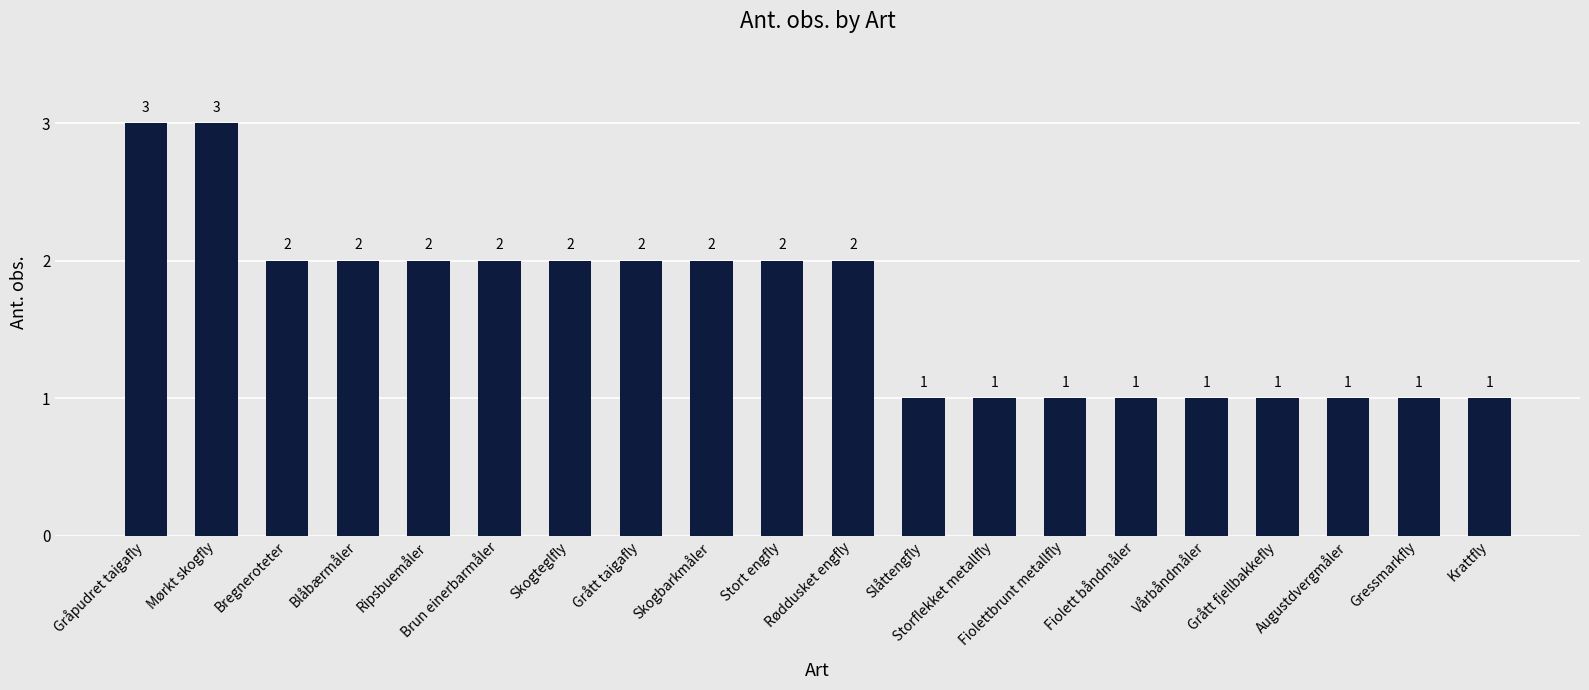

What is the maximum value shown in the chart?

3